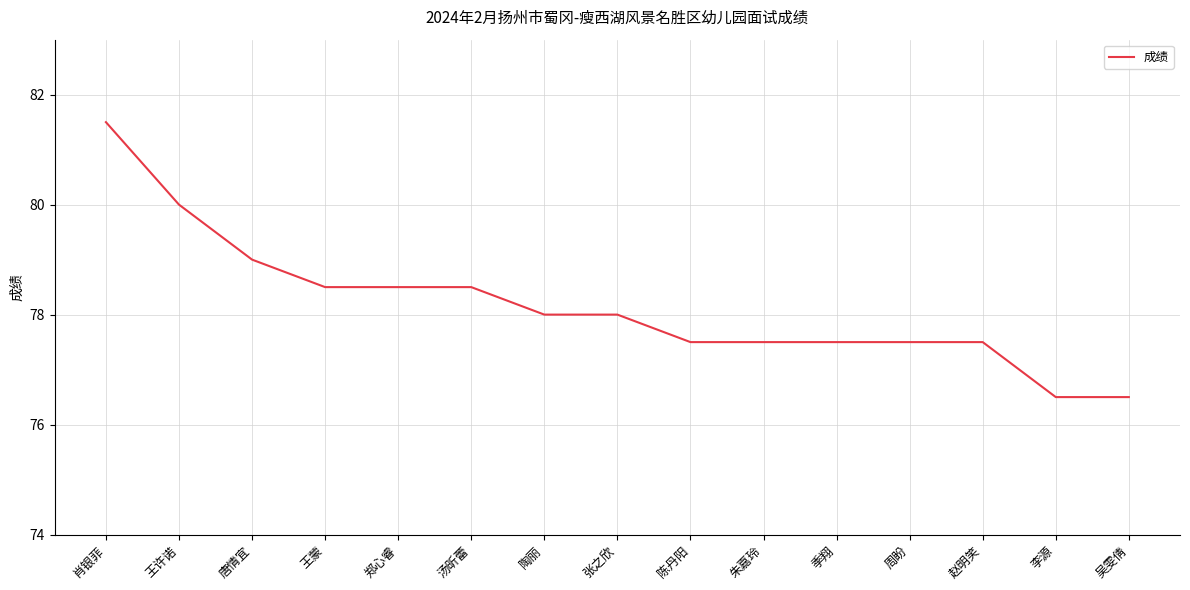

What is the change in value from 王蒙 to 季翔?

-1.0